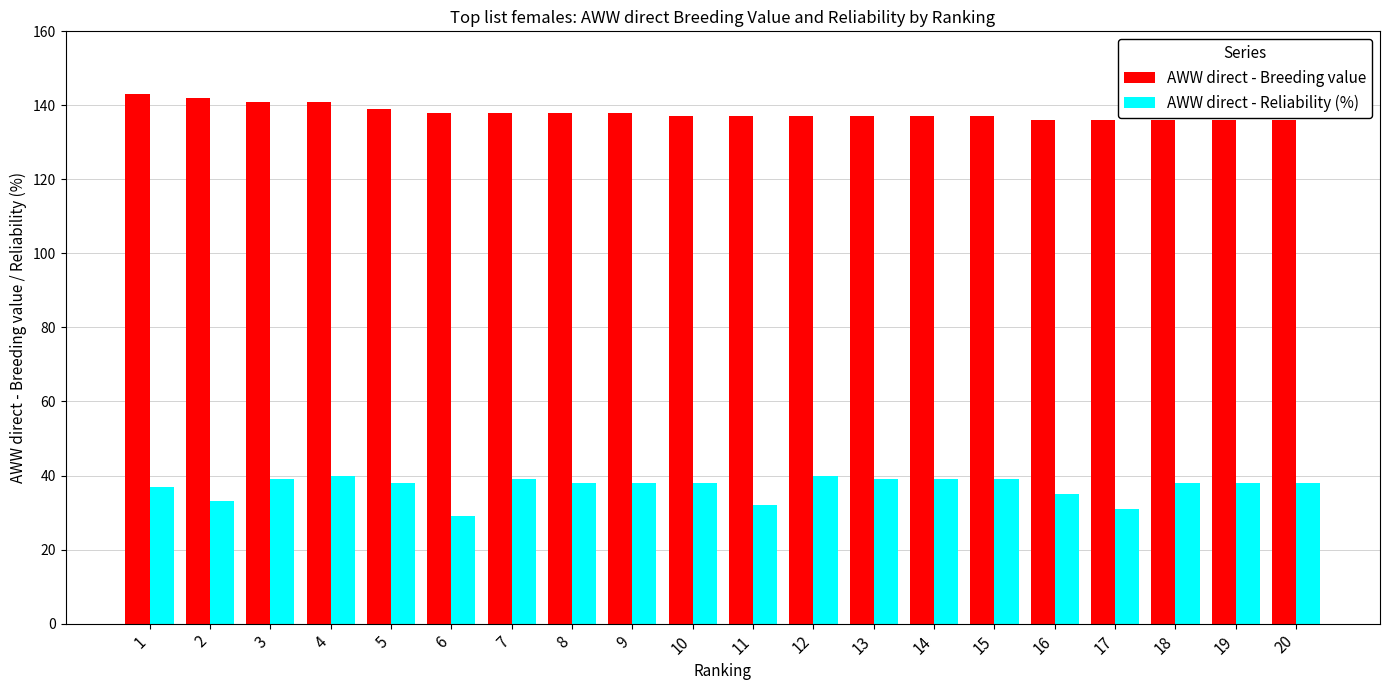

The AWW direct - Reliability (%) series shows 62 at 15. True or false?

False